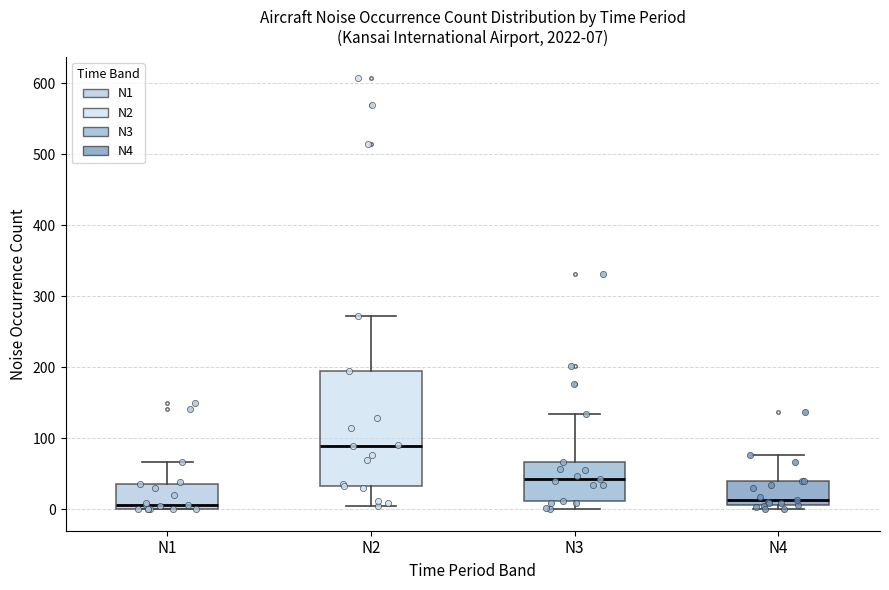

Comparing the boxes themselves (not the whiskers), which one is the tallest?

N2